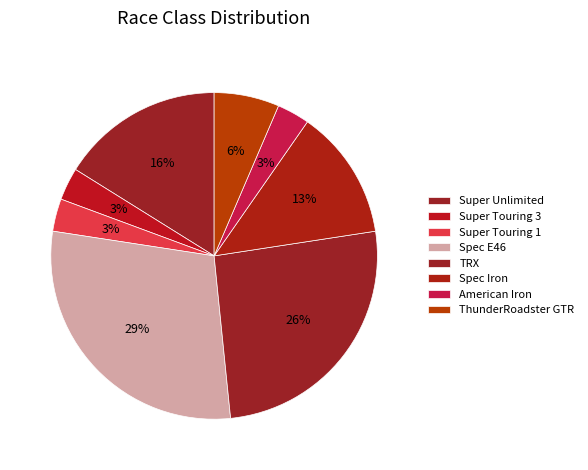

Count the number of slices in the pie.

8